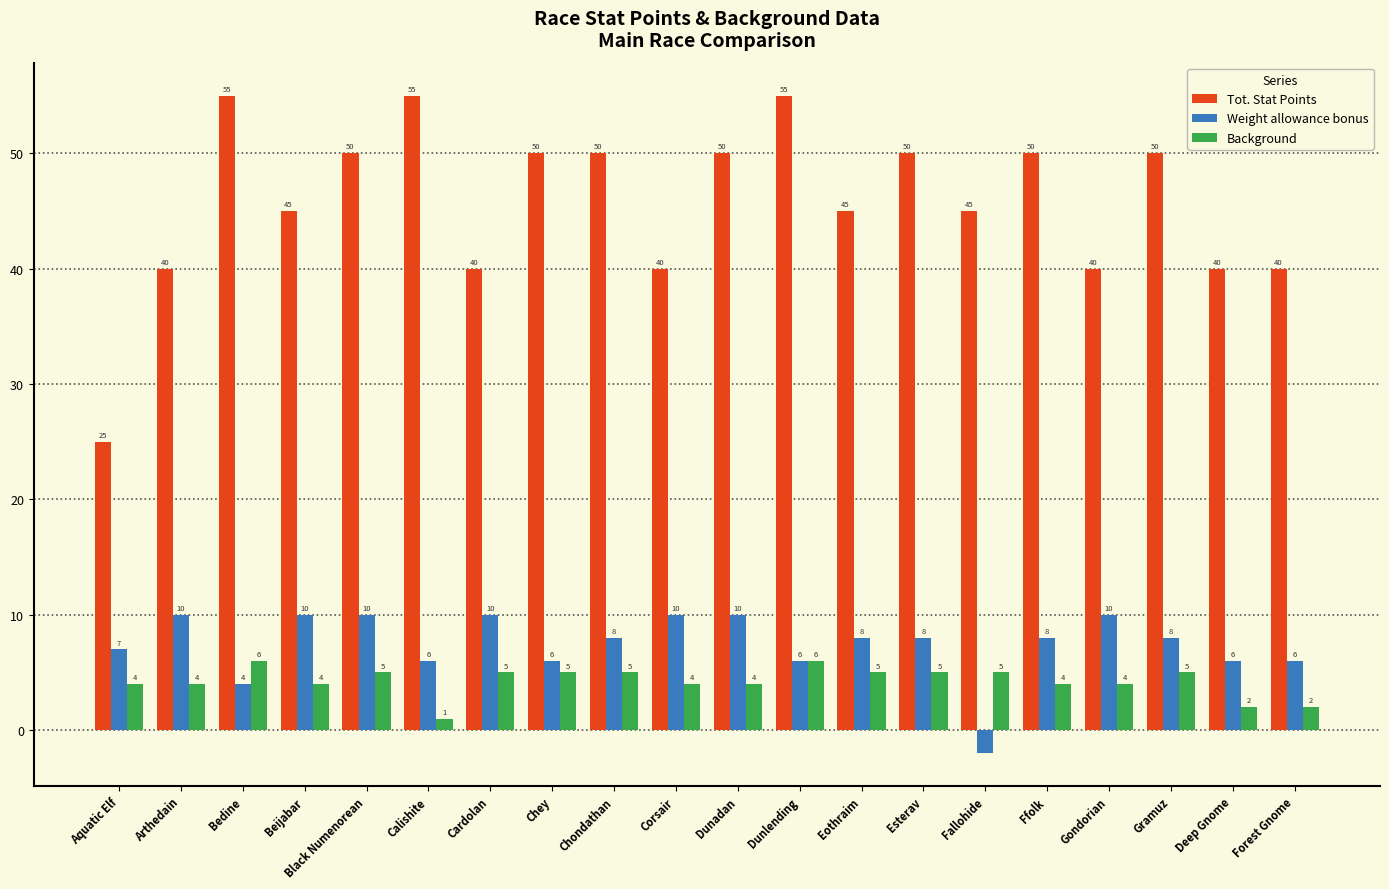

Reading left to right, list all the values displayed in this chart.

Tot. Stat Points: 25	40	55	45	50	55	40	50	50	40	50	55	45	50	45	50	40	50	40	40
Weight allowance bonus: 7	10	4	10	10	6	10	6	8	10	10	6	8	8	-2	8	10	8	6	6
Background: 4	4	6	4	5	1	5	5	5	4	4	6	5	5	5	4	4	5	2	2